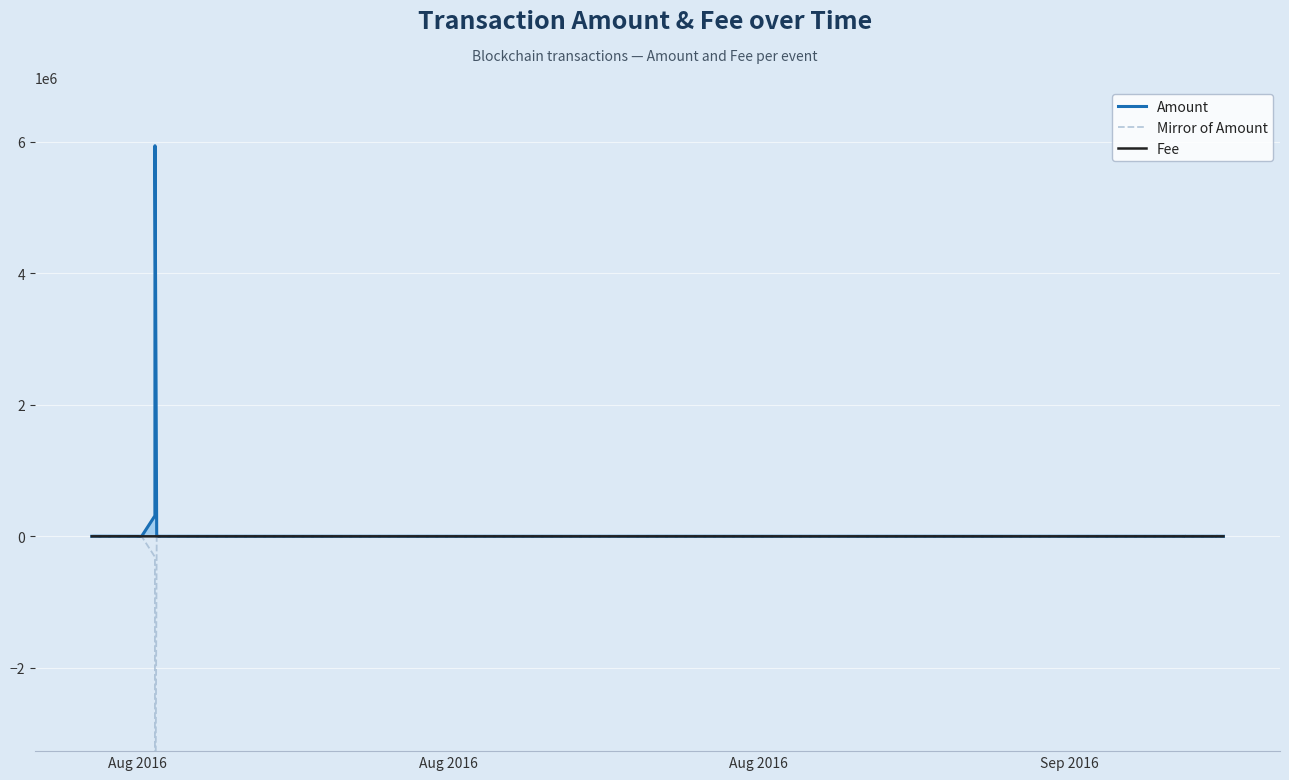

Rank the series by their maximum value, from lowest to highest.

Mirror of Amount, Fee, Amount